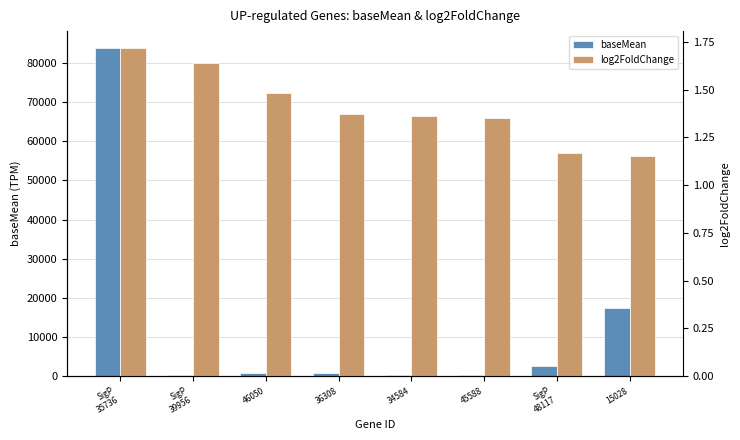

What is the spread (max minus min) of values at 36308?

857.7